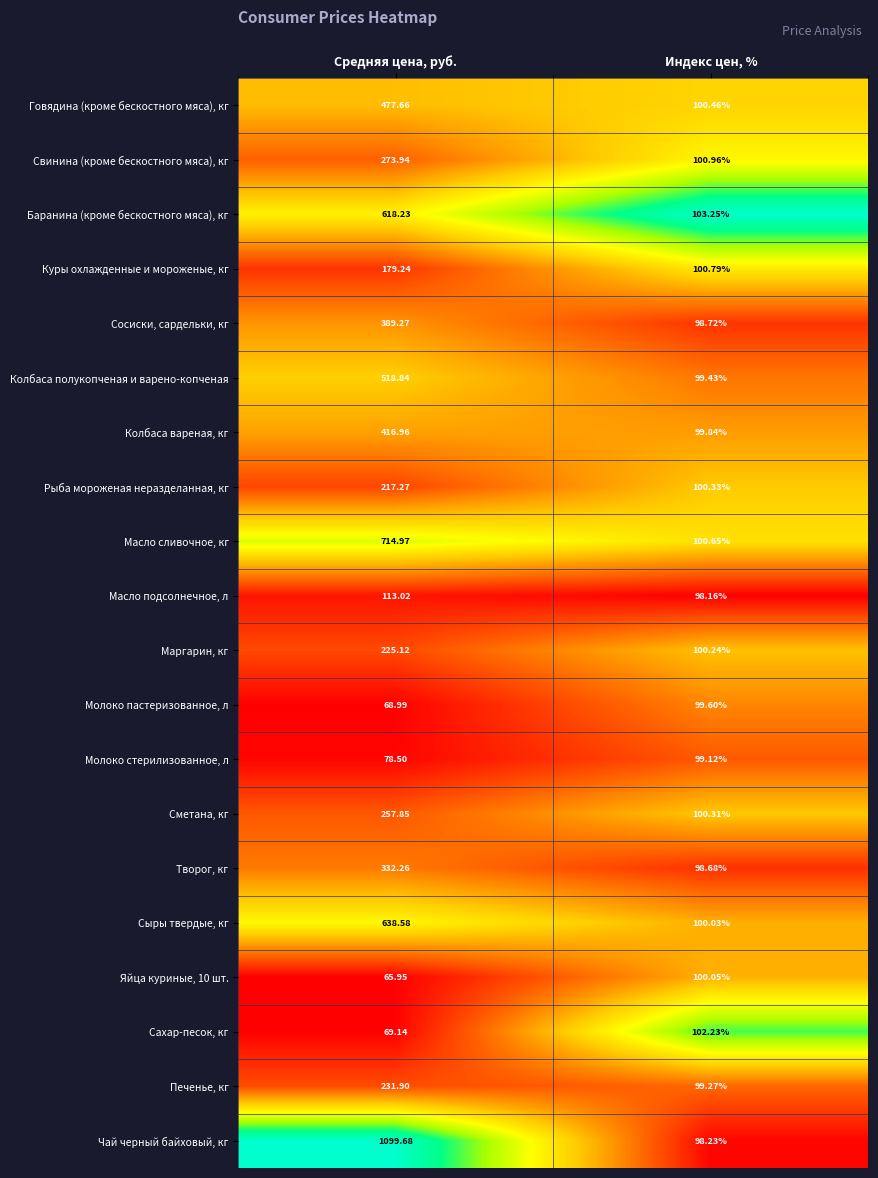

Which series changed the most between Средняя цена, руб. and Индекс цен, %?

Чай черный байховый, кг